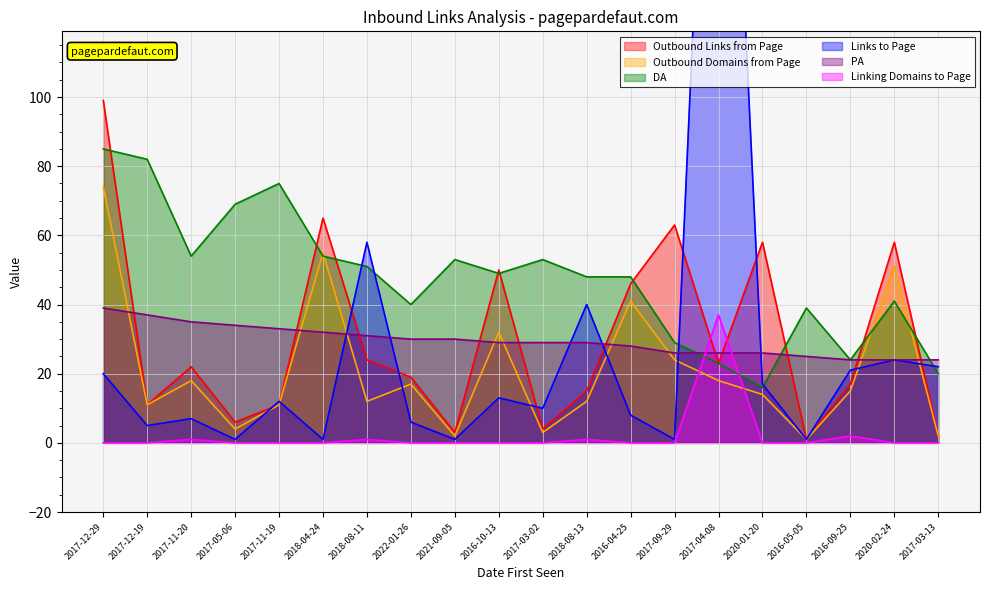

How many interior local valleys does the Outbound Domains from Page series have?

6